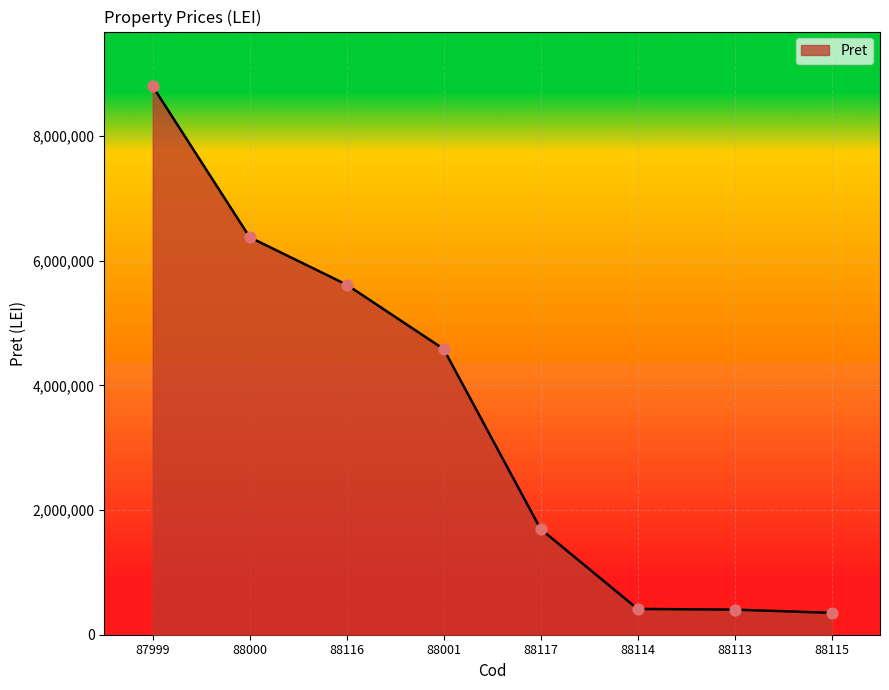

Which has a higher value, 88001 or 88117?

88001